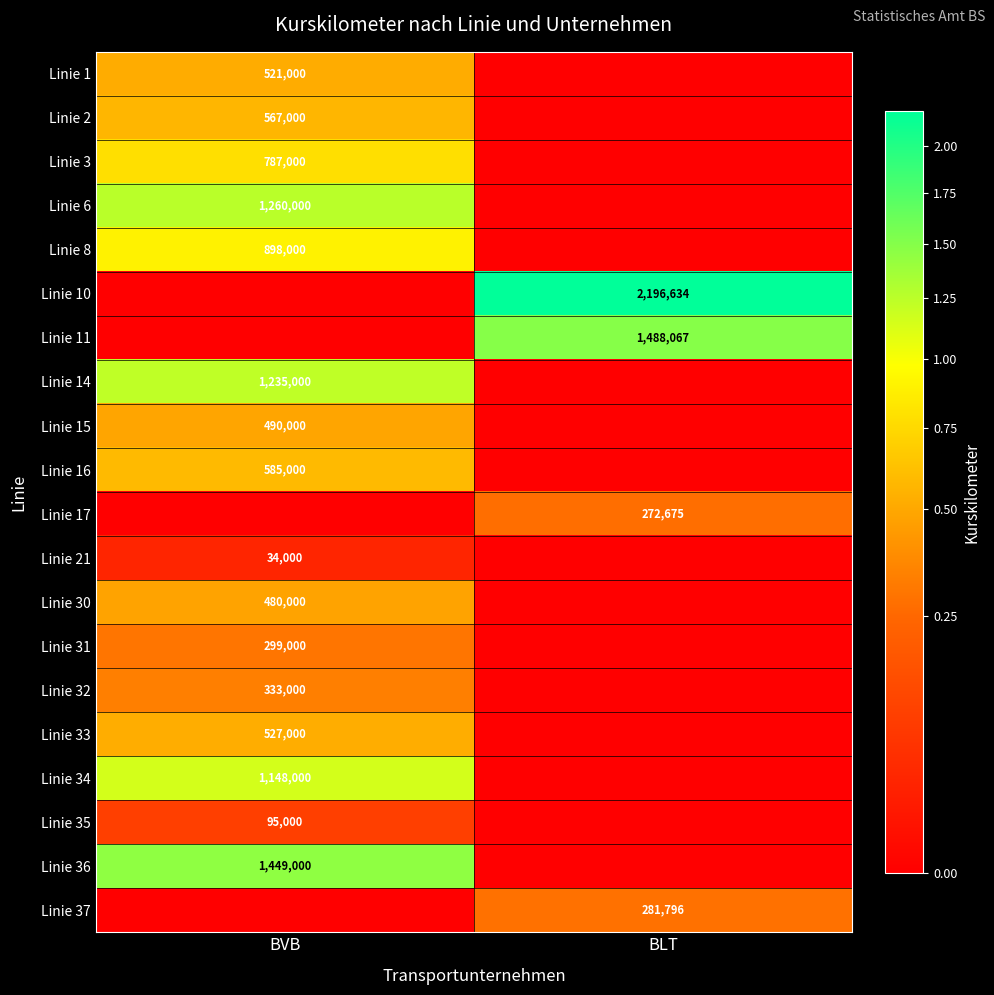

Between BLT and BVB, which is larger?

BVB